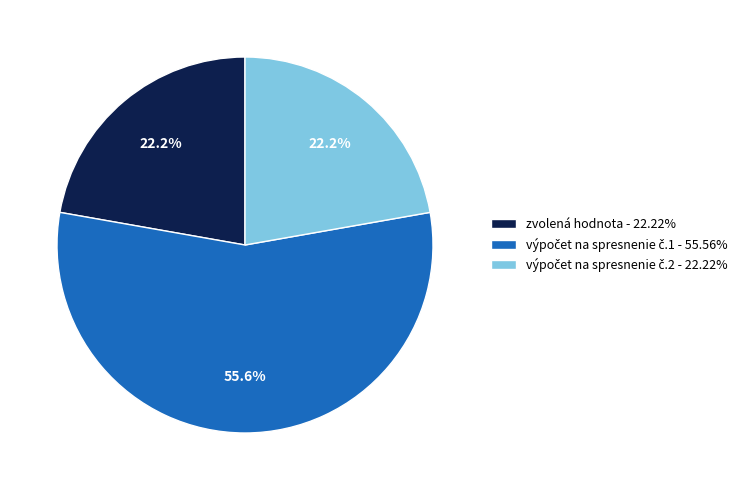

How much of the chart is everything except zvolená hodnota - 22.22%?

77.8%